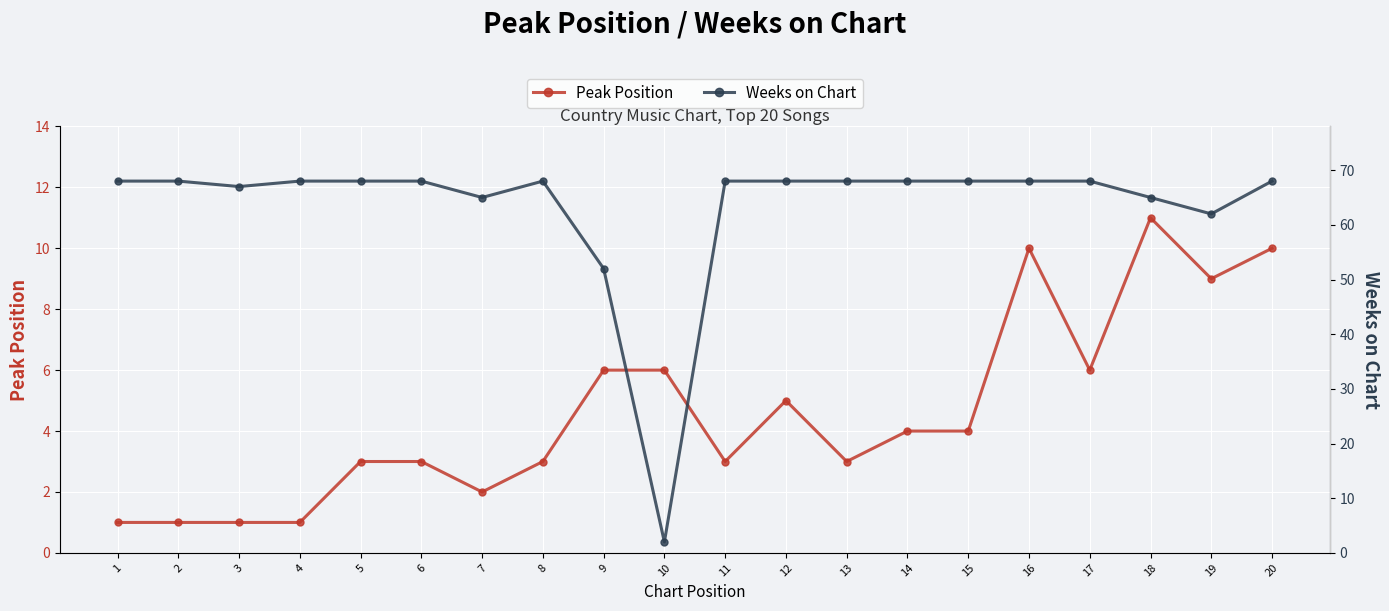

Which has a higher value, 1 or 15?

15